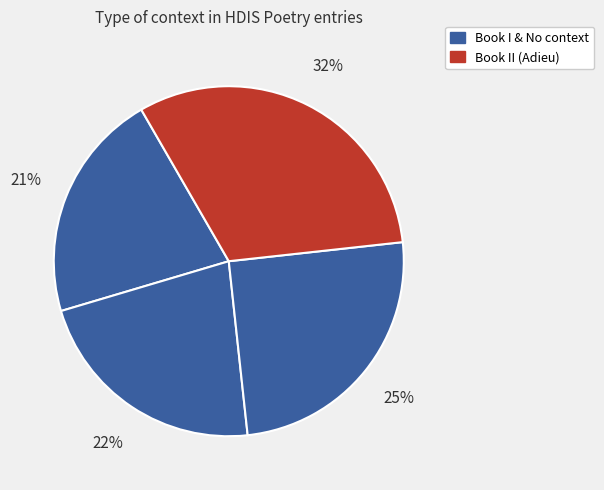

How many segments does this pie chart have?

4